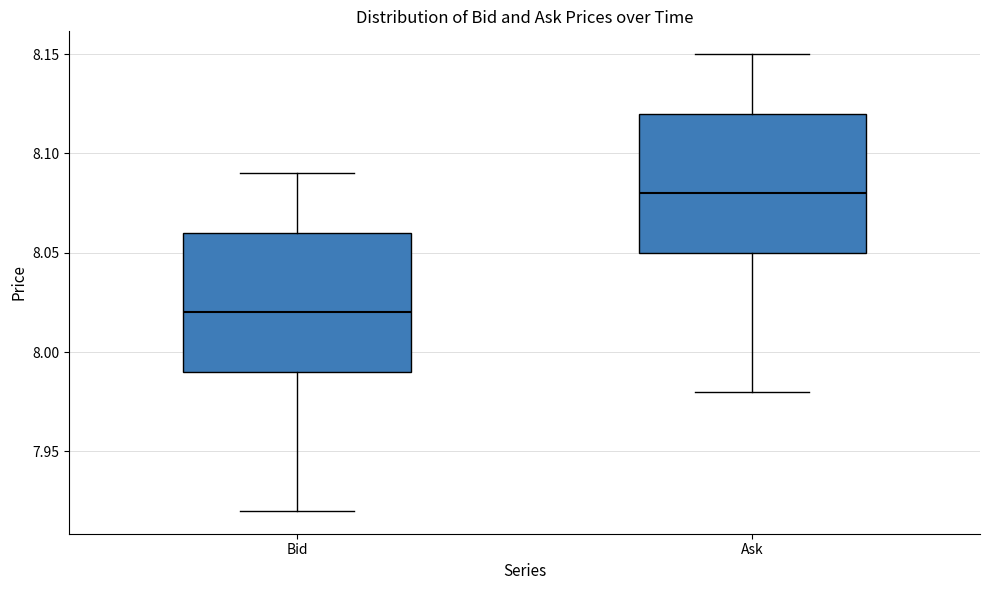

Where is the lower edge of the box for Ask on the y-axis? The values are not printed on the chart, so give them approximately, as read against the axis.

8.05